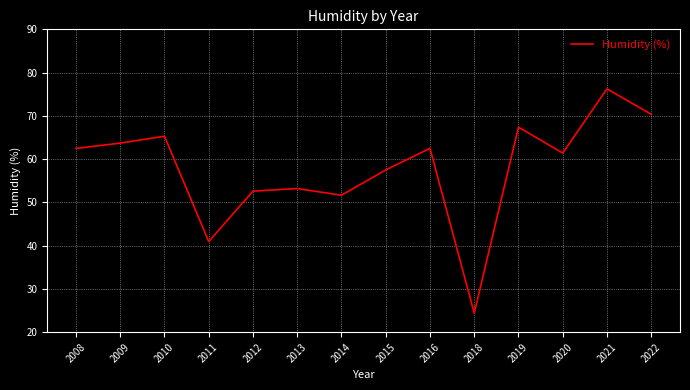

At which category does the chart reach its peak across all series?

2021